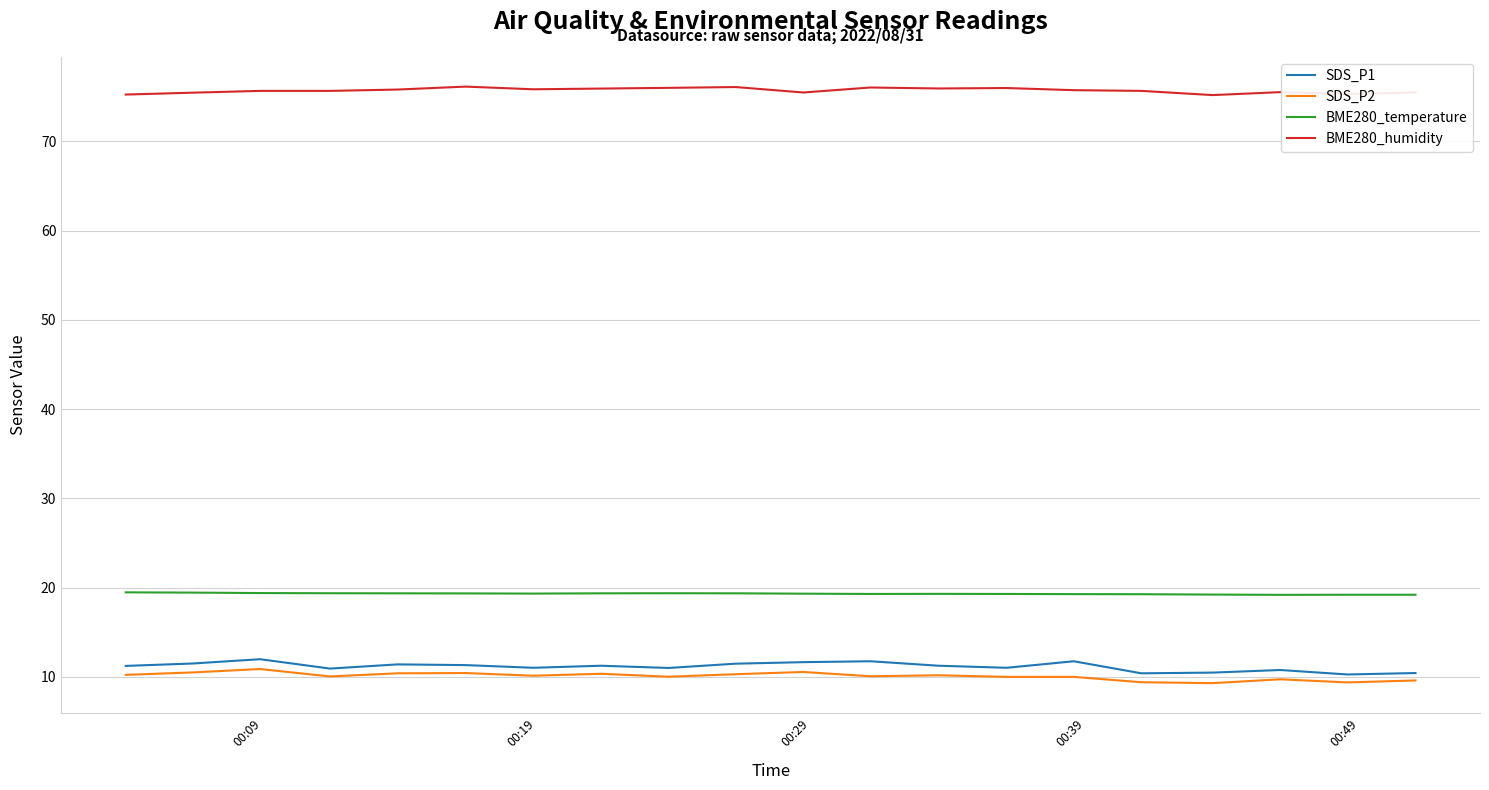

True or false: SDS_P1 and BME280_temperature cross at least once.

False